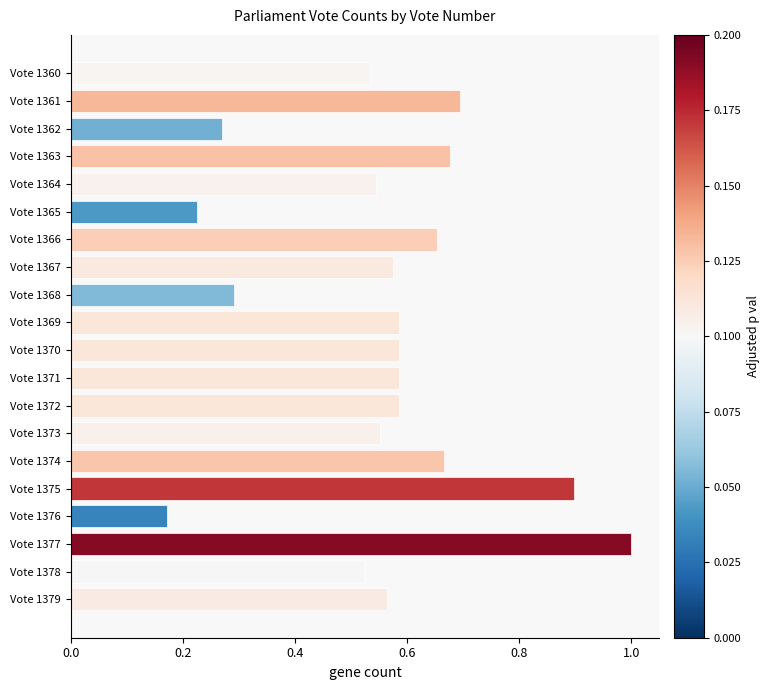

What is the difference between the maximum and minimum values?

0.8